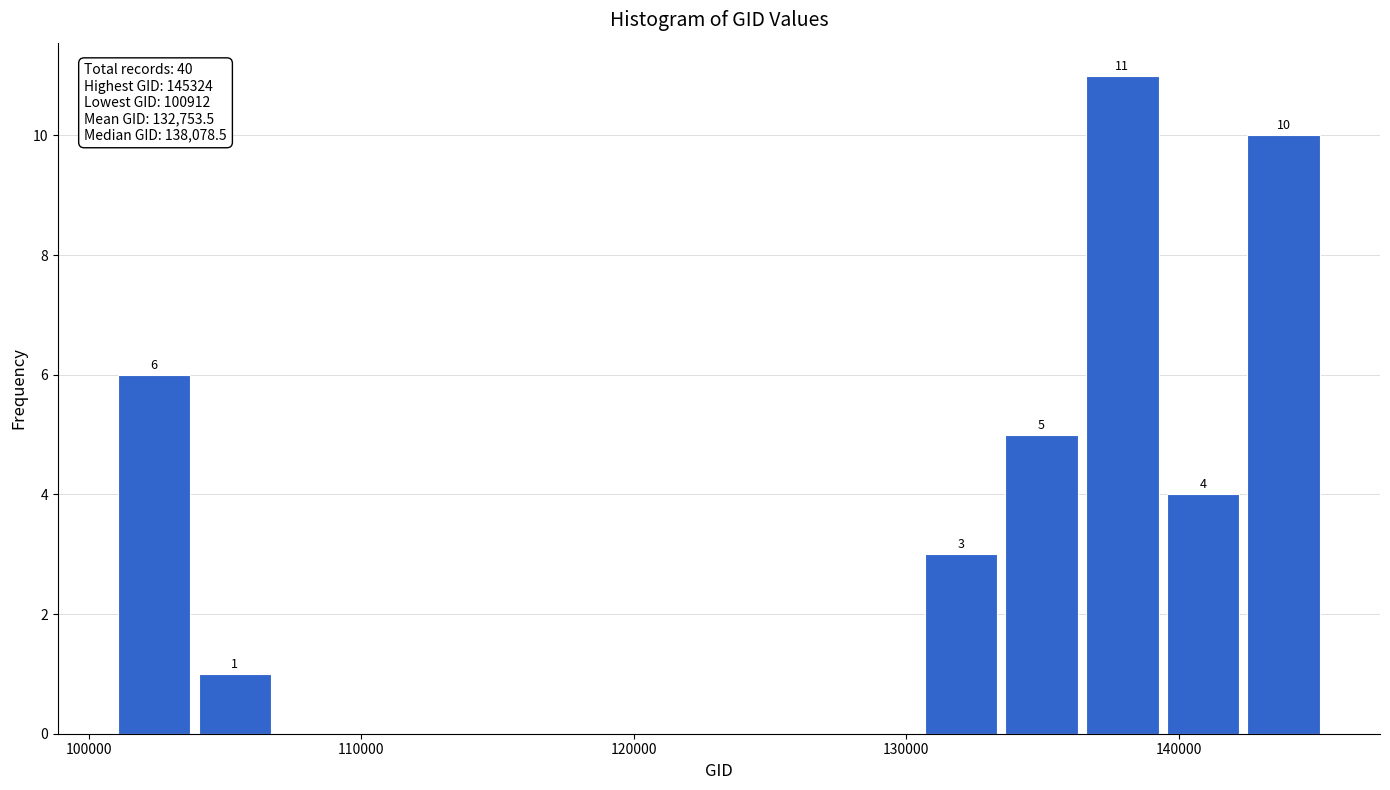

Read against the x-axis, roughly where is the centre of the tallest bar?

138000